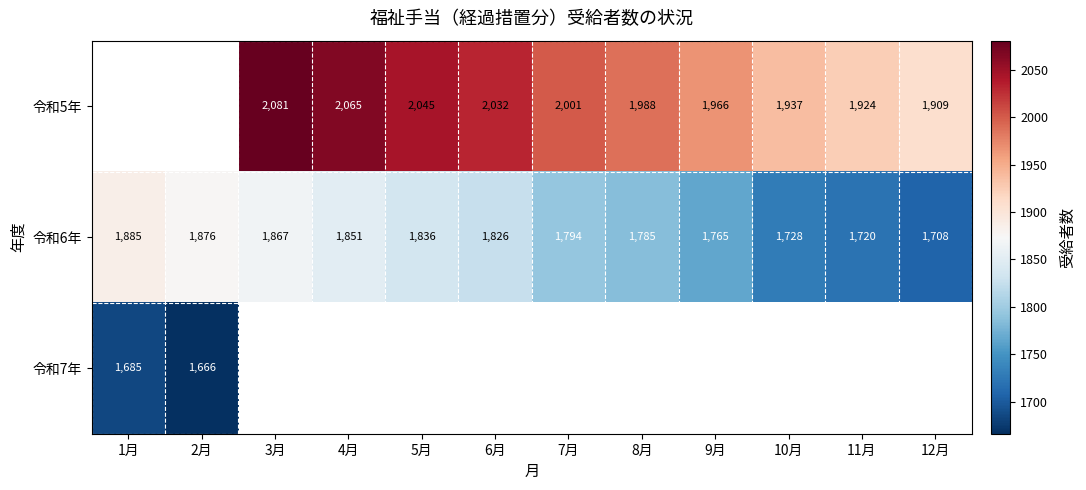

Where is 令和6年 nearest to the value 1796?

7月